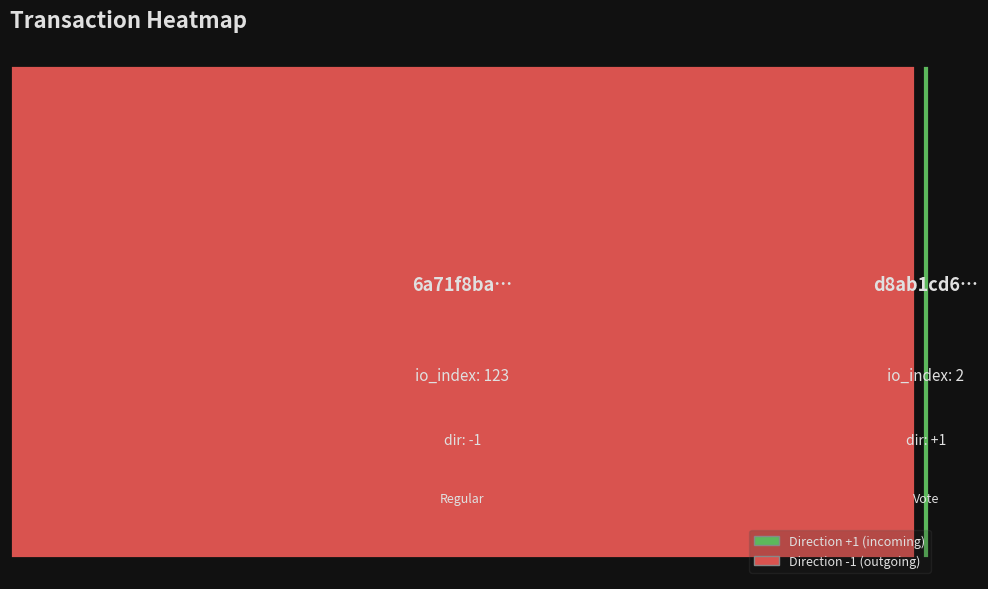

What is the difference between the io_index_values values at io_index_values and direction_values?

121